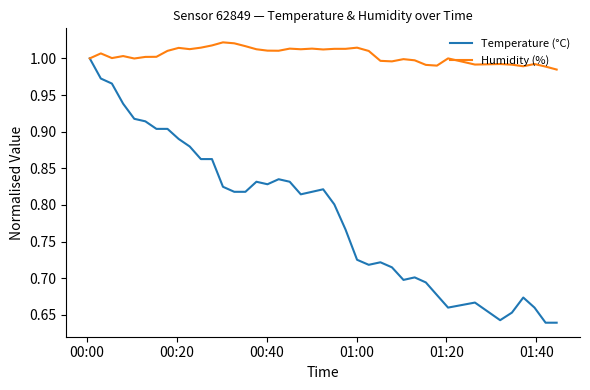

Which series has the largest range (max minus min)?

Temperature (°C)